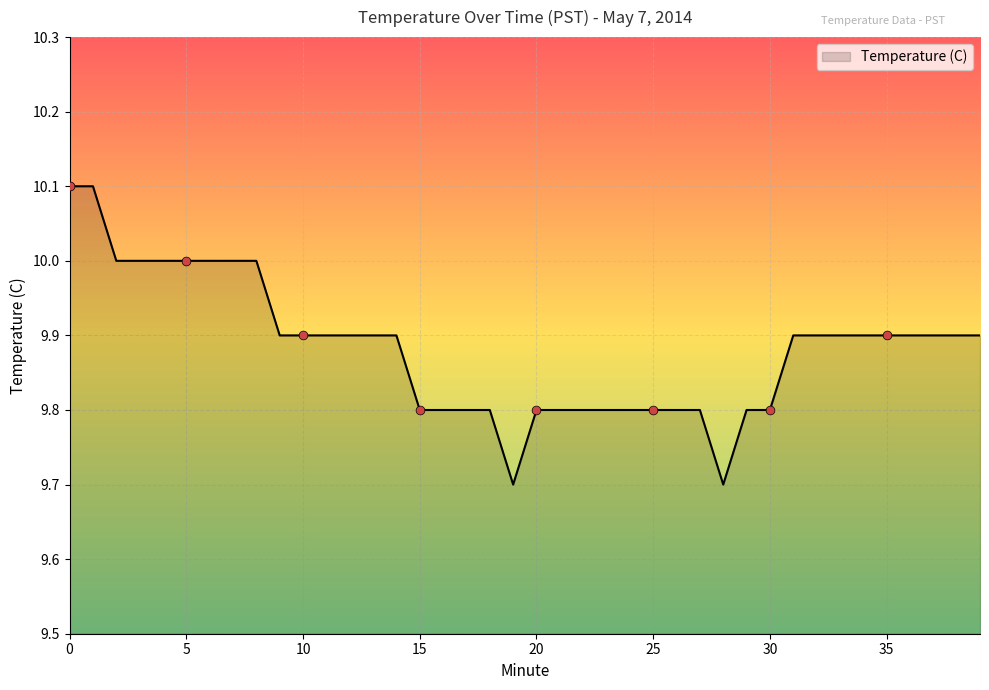

What is the minimum value shown in the chart?

9.7